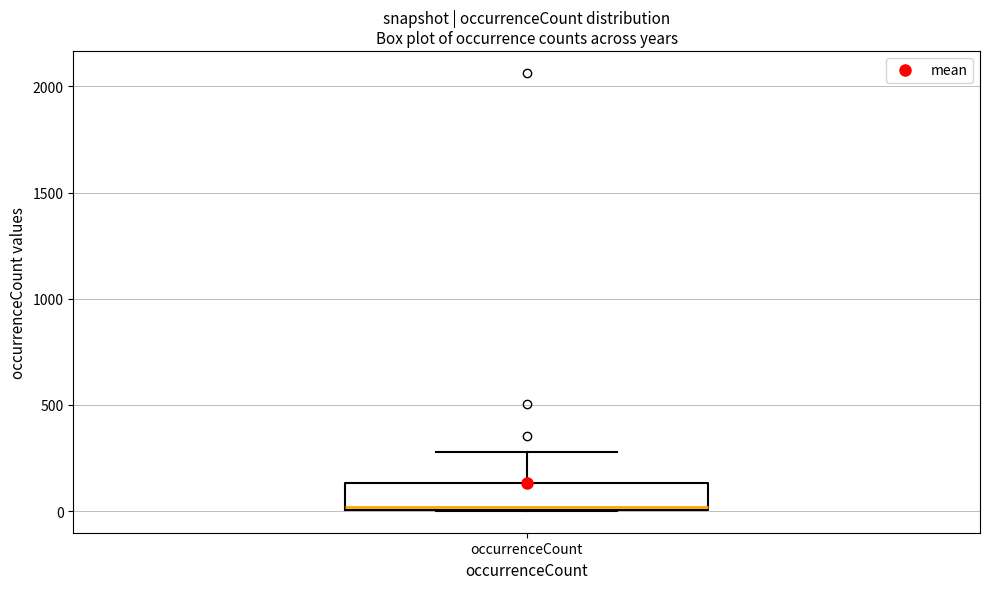

Transcribe this box plot: give where the median line is, the range the box spans, and where the two whiskers end, as read against the y-axis. The values are not printed on the chart, so give them approximately, as read against the axis.

median 0, box 0 to 150, whiskers 0 to 300